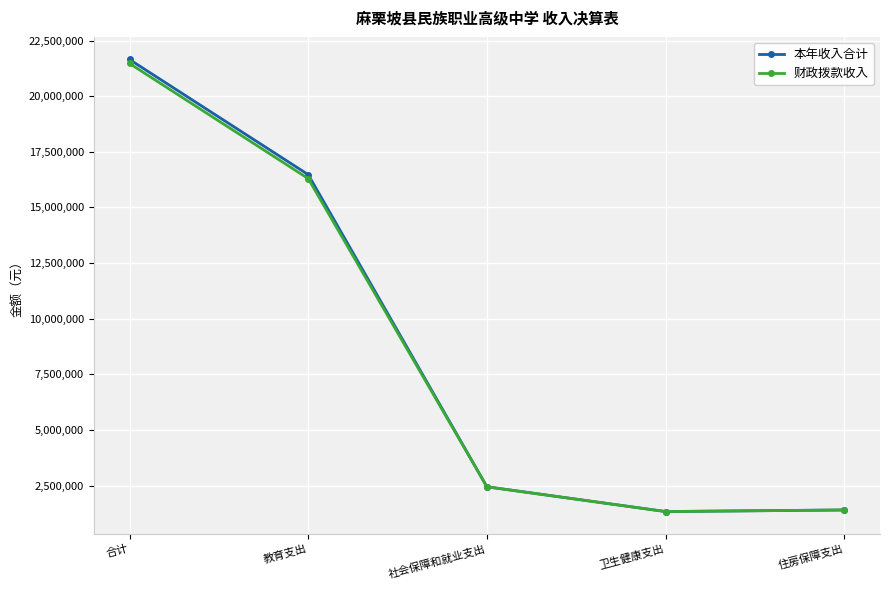

At which label does 本年收入合计 reach its peak?

合计